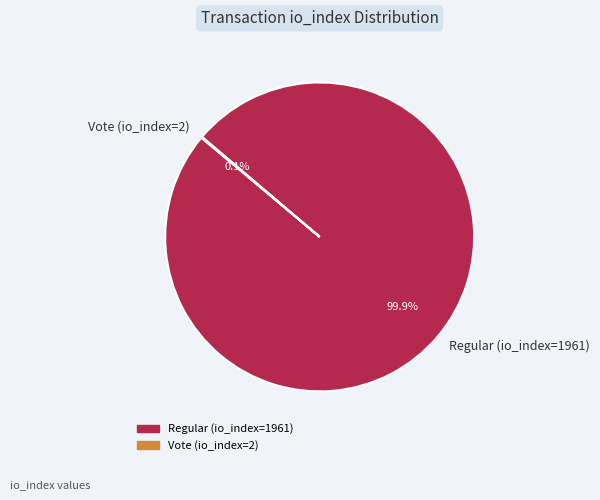

Is it true that Regular (io_index=1961) is 100% of the pie?

True